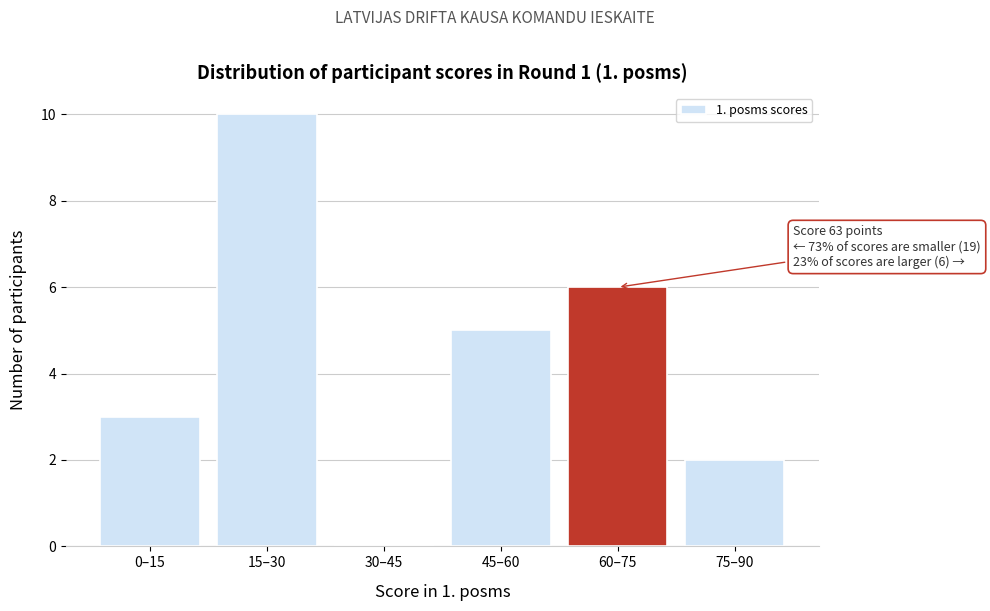

Reading right to left, extract all data points from this chart.

75–90=2	60–75=6	45–60=5	30–45=0	15–30=10	0–15=3